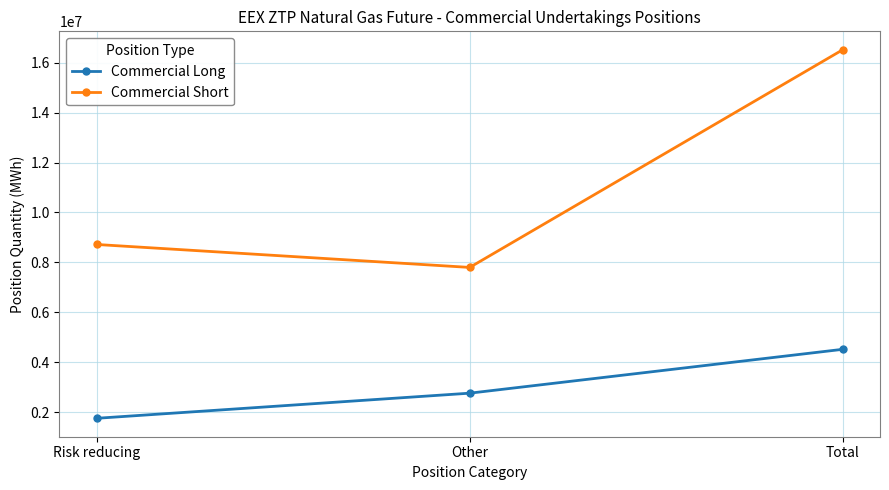

What is the value of the Commercial Short point at the 1st from the left?

8718645